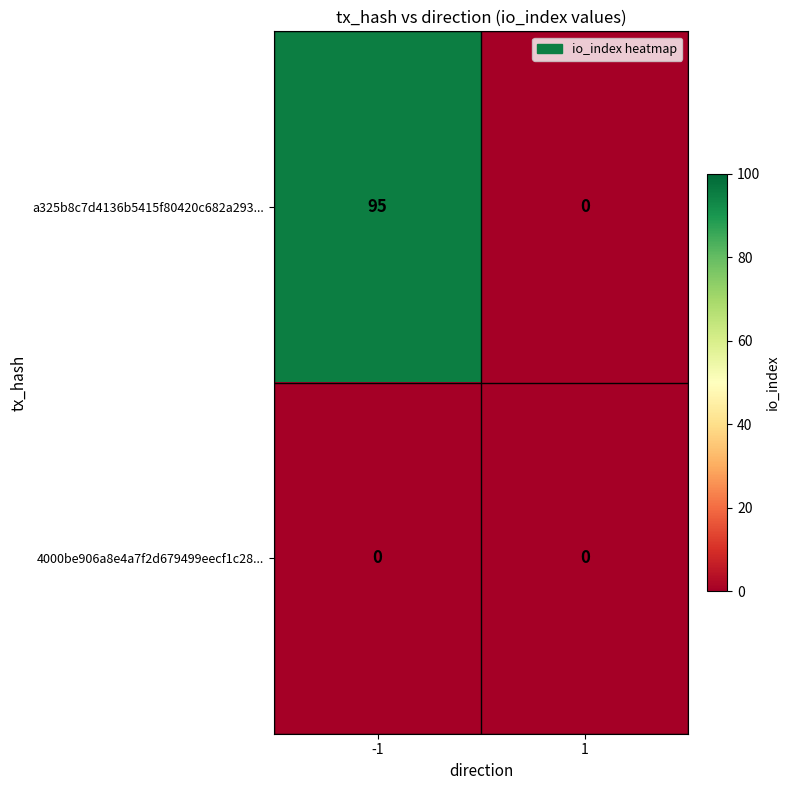

At how many categories does at least one series exceed 71?

1